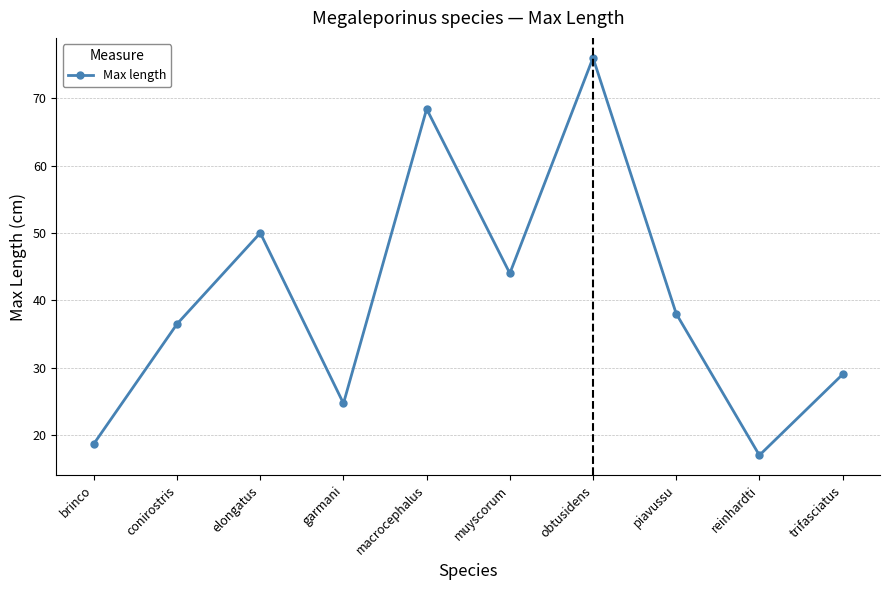

What position from the right is trifasciatus?

1